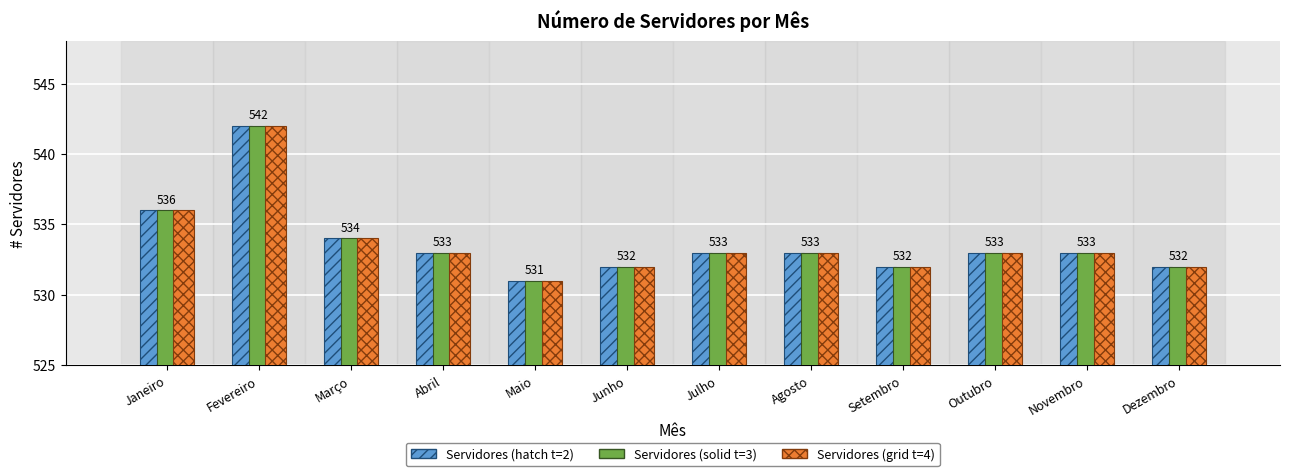

At which category is the sum across all series the highest?

Fevereiro